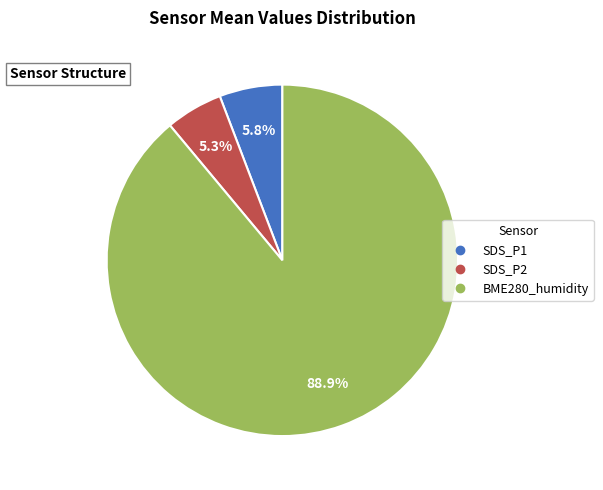

Does any single category account for the majority?

Yes